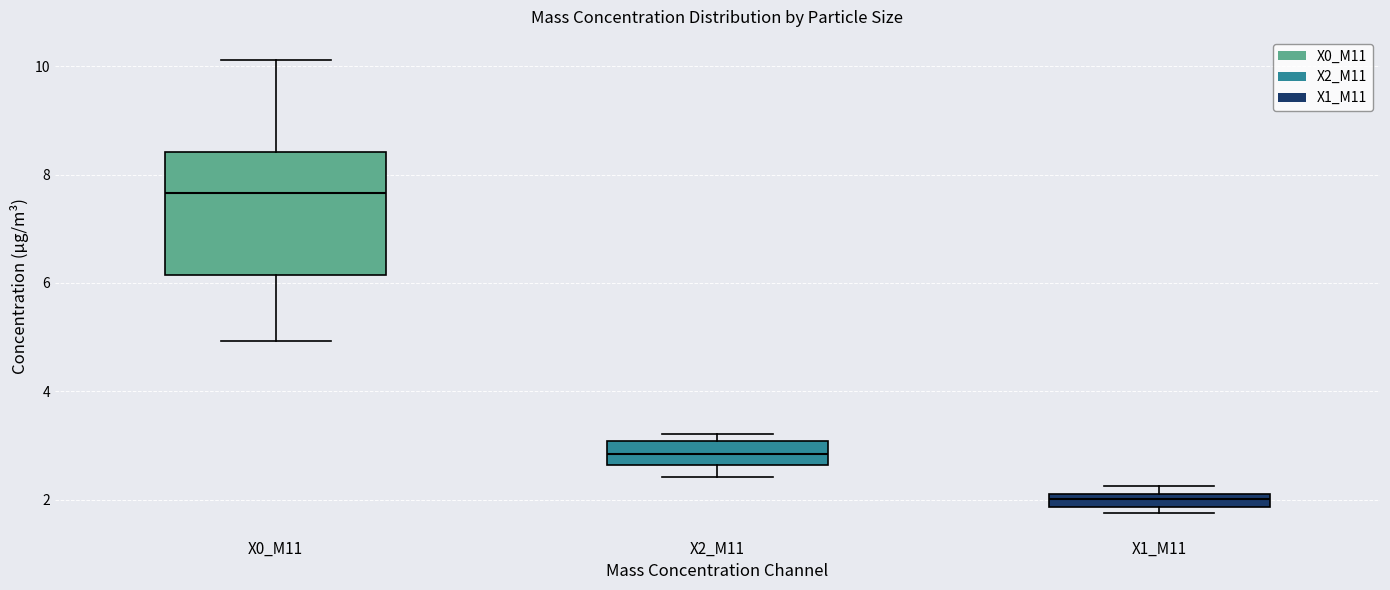

Comparing the boxes themselves (not the whiskers), which one is the tallest?

X0_M11